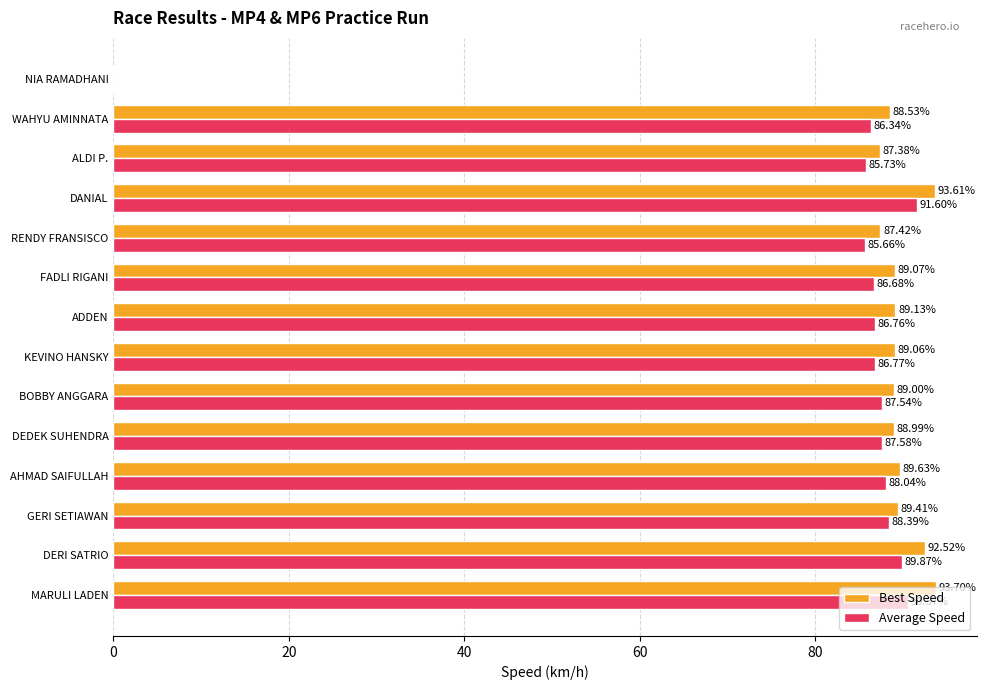

Between GERI SETIAWAN and ADDEN, which series saw the biggest shift?

Average Speed